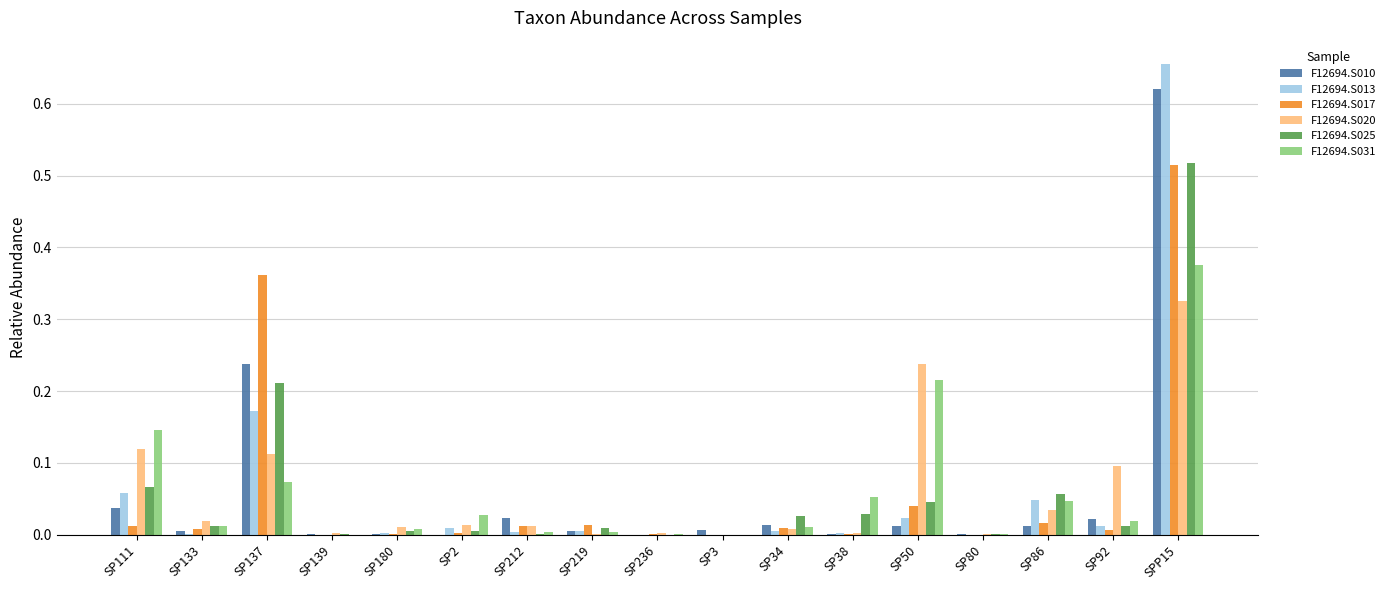

Is the value of F12694.S031 at SP34 greater than the value of F12694.S013 at SP86?

No